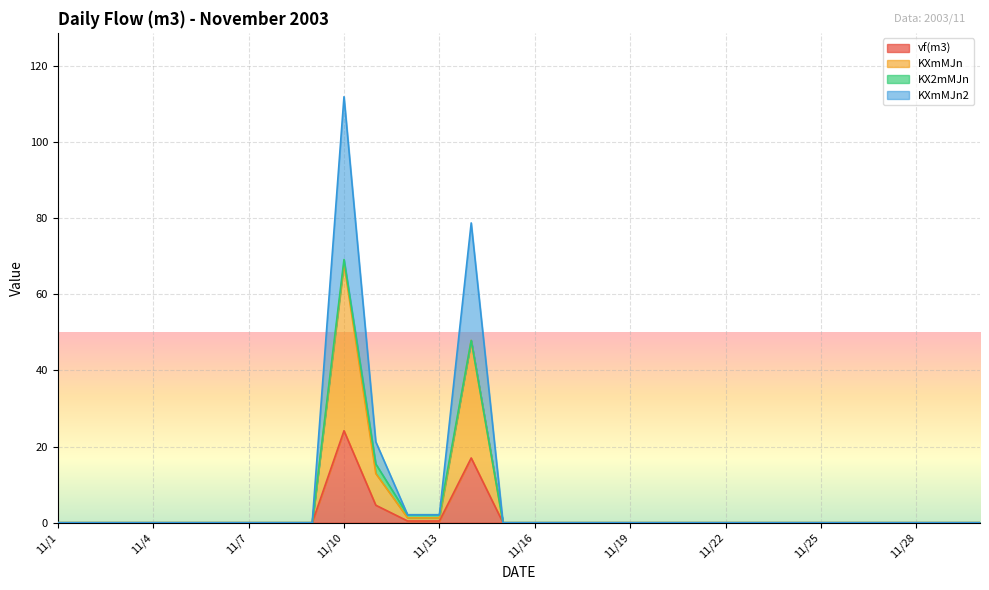

The value of KXmMJn2 at 11/21 is -68.7. True or false?

False